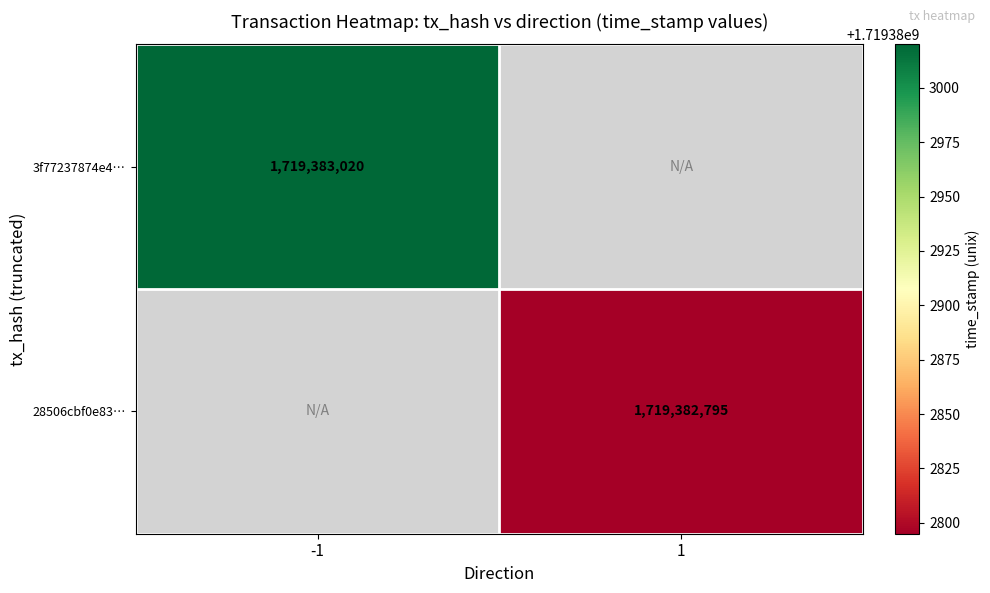

Which series has the widest spread of values?

3f77237874e4a3f24f2ff3c16bc34fb38cd4053